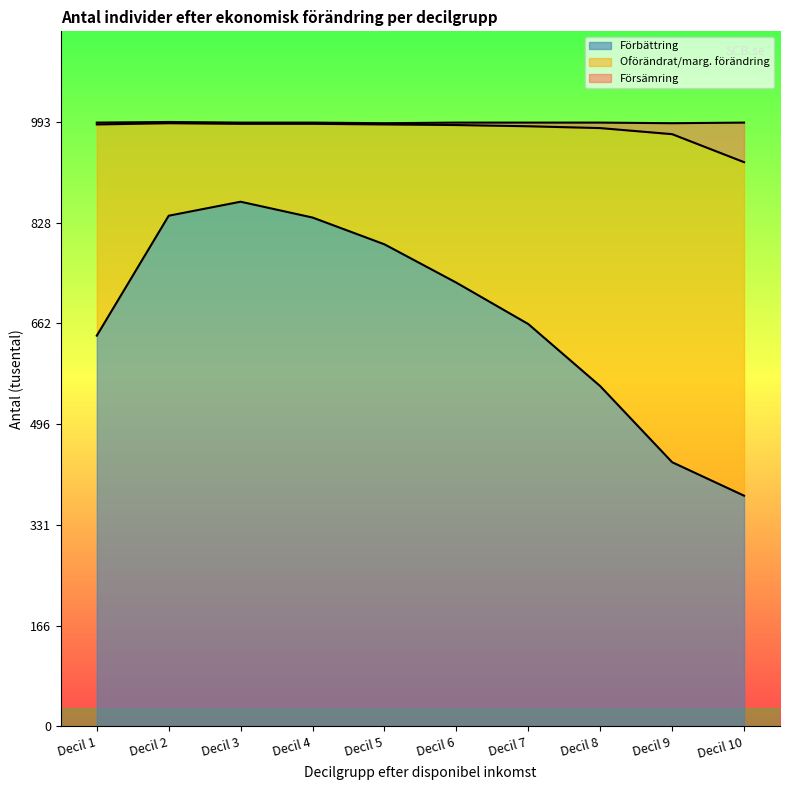

Does the chart have visible grid lines?

No